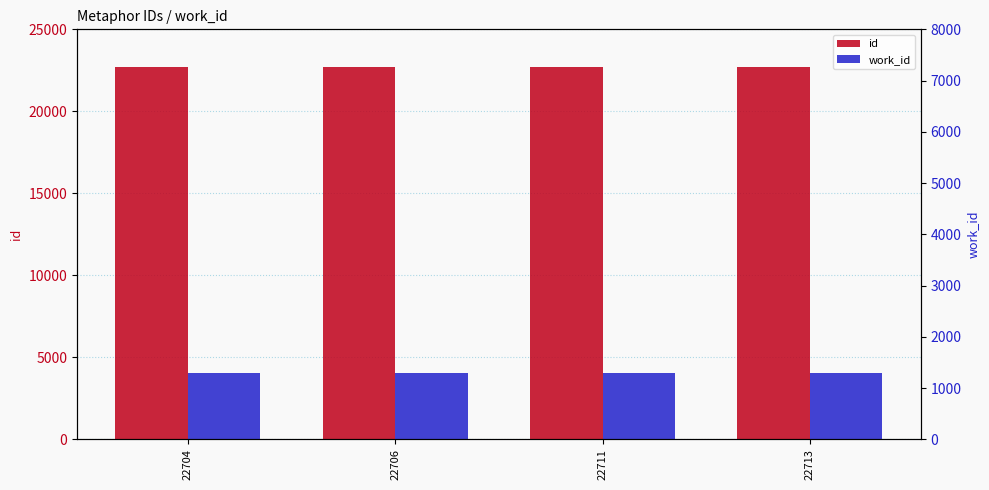

The id series shows 22713 at 22713. True or false?

True